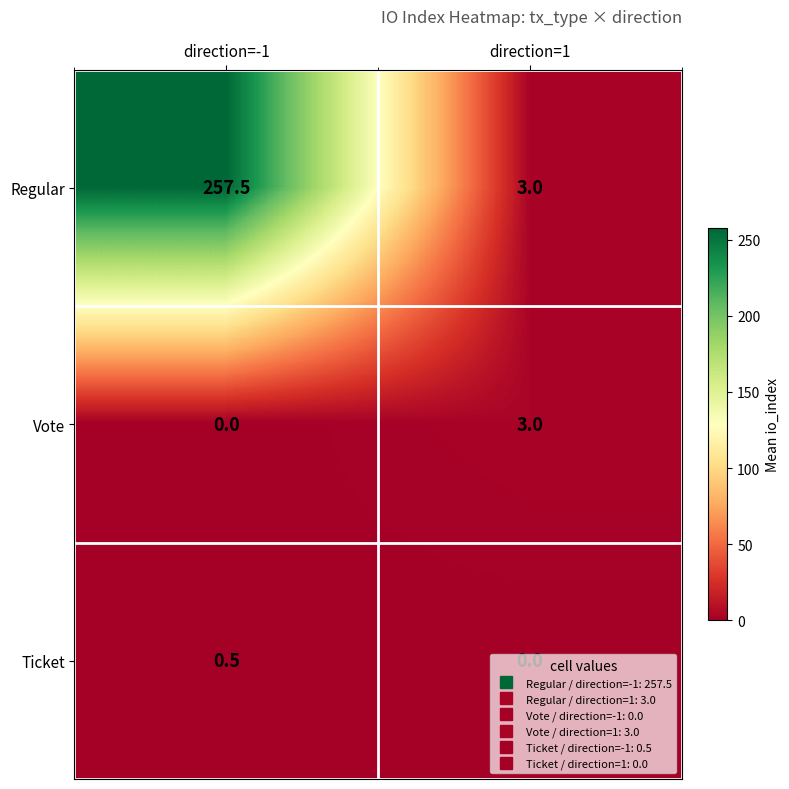

Where does the Regular series first go above 257?

direction=-1